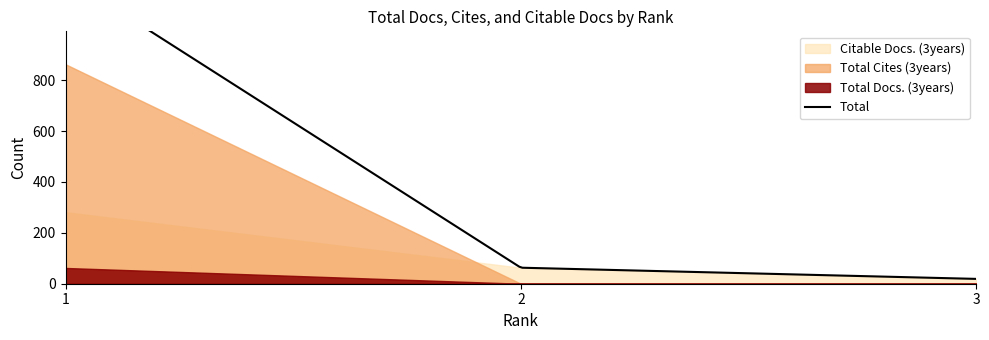

What is the value of the Total Cites (3years) point at the 1st from the left?

863